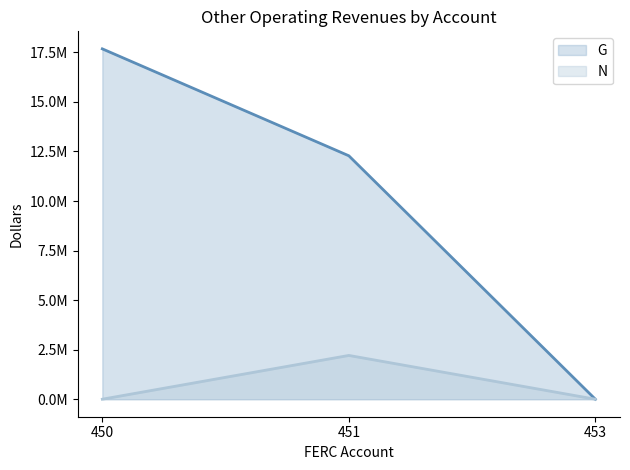

The value of N at 451 is 1340627.2. True or false?

False